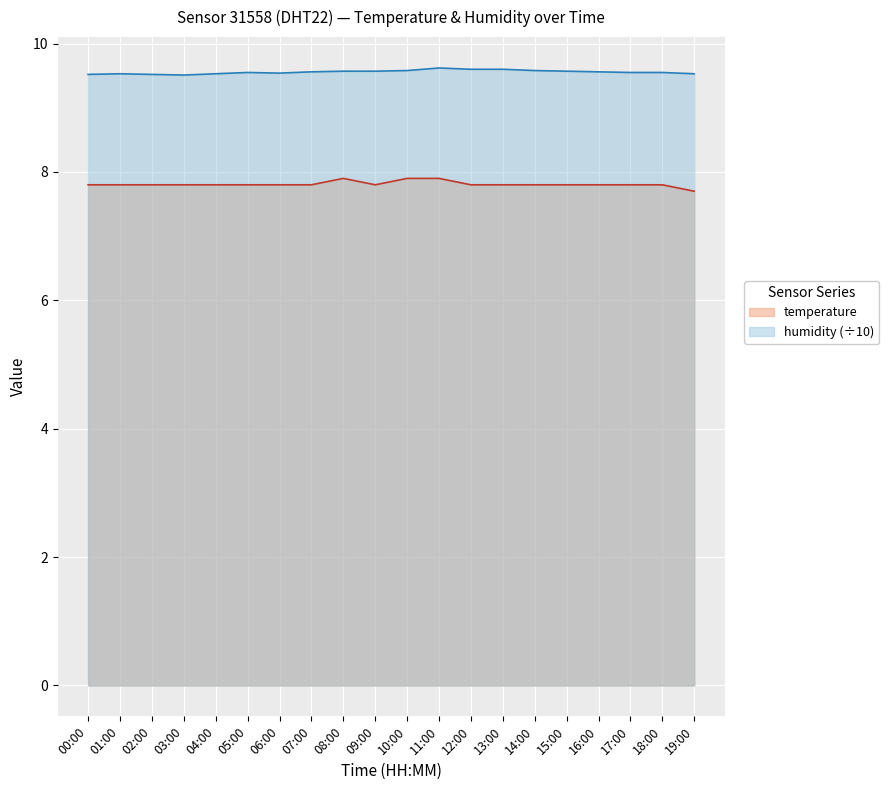

At 06:00, list the series in order from smallest to largest.

temperature, humidity (÷10)